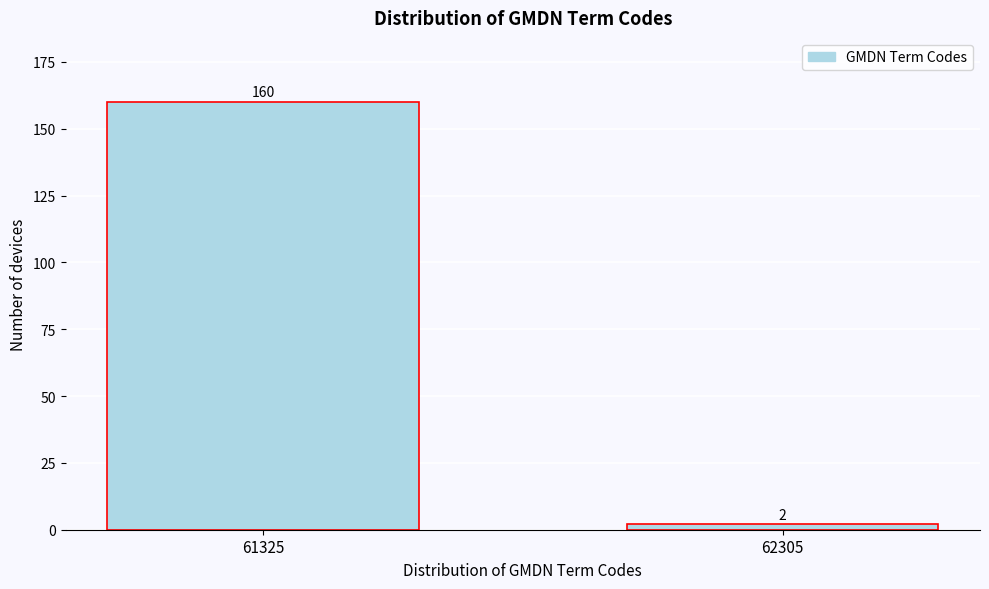

Reading left to right, what are all the values shown in this chart?

160	2